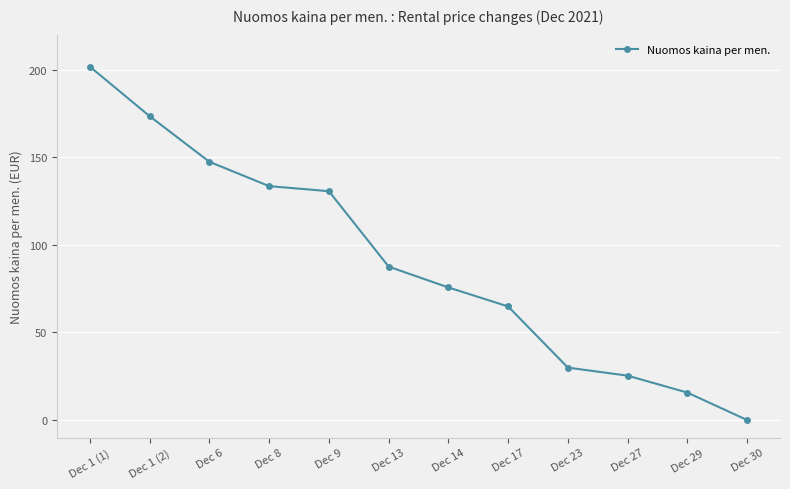

What is the difference between the values at Dec 27 and Dec 23?

4.6